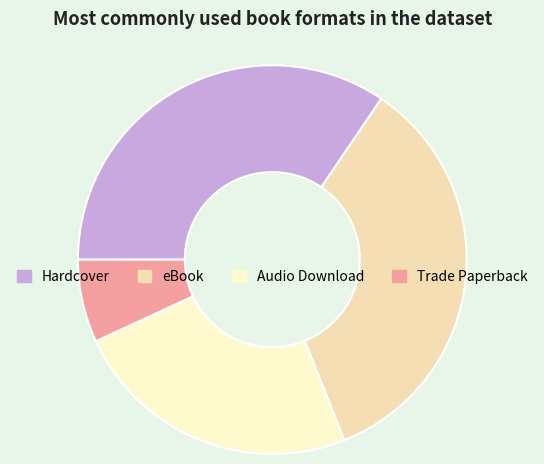

What percentage is the Trade Paperback slice, to the nearest percent?

7%